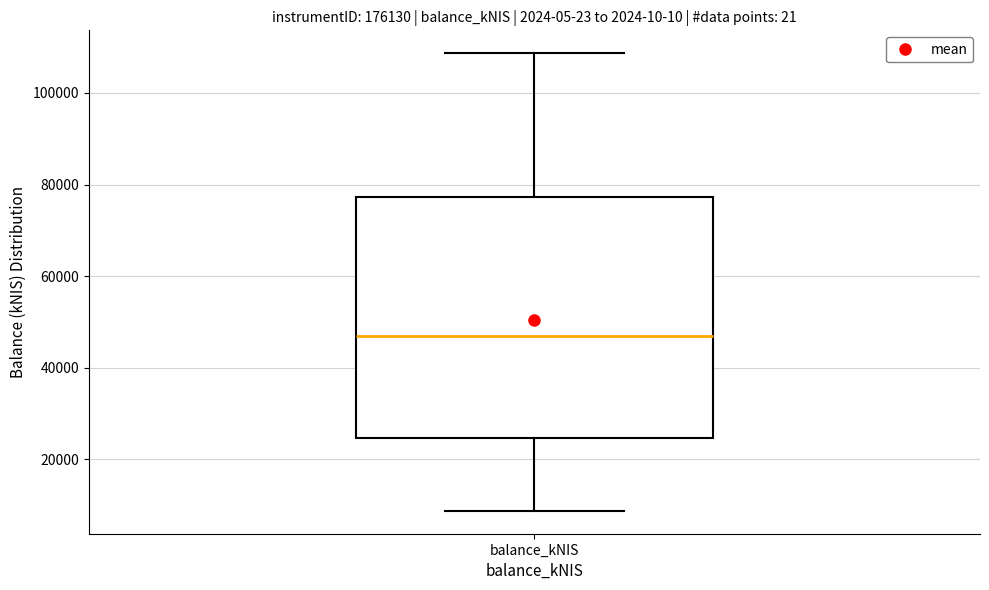

Transcribe this box plot: give where the median line is, the range the box spans, and where the two whiskers end, as read against the y-axis. The values are not printed on the chart, so give them approximately, as read against the axis.

median 48000, box 24000 to 78000, whiskers 8000 to 108000